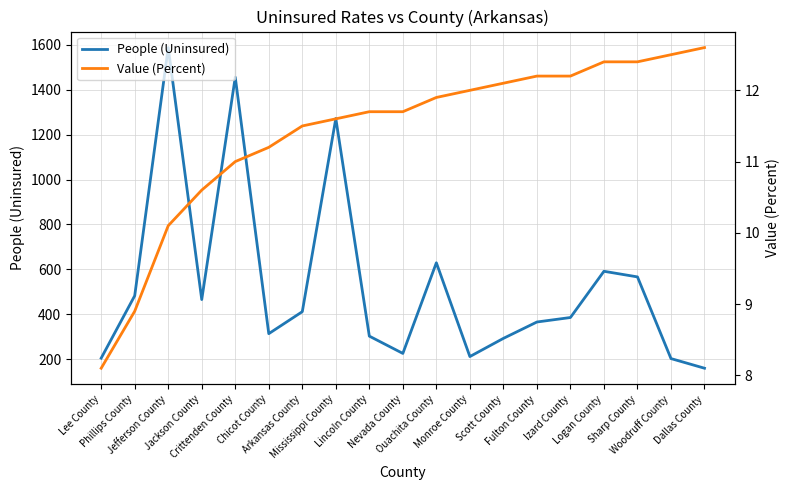

Reading left to right, what are all the values shown in this chart?

People (Uninsured): 204.0	482.0	1588.0	465.0	1456.0	313.0	411.0	1272.0	302.0	225.0	629.0	211.0	292.0	365.0	385.0	591.0	566.0	202.0	159.0
Value (Percent): 8.1	8.9	10.1	10.6	11.0	11.2	11.5	11.6	11.7	11.7	11.9	12.0	12.1	12.2	12.2	12.4	12.4	12.5	12.6